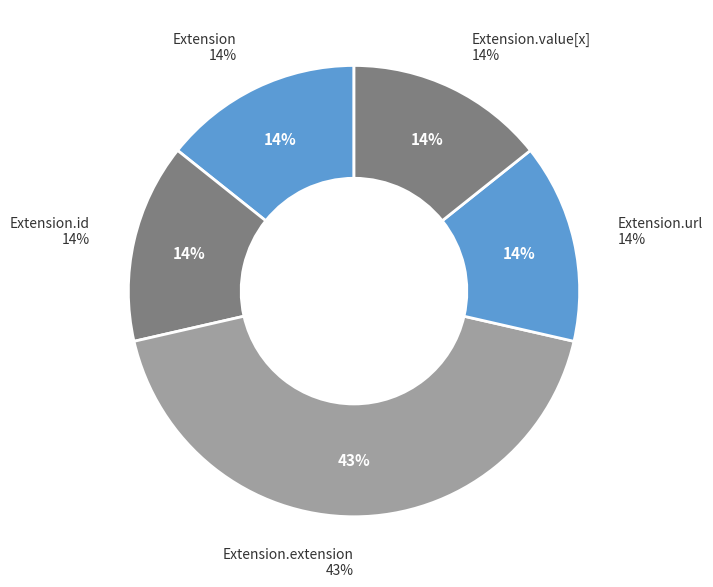

True or false: Extension.id accounts for 1% of the total.

False